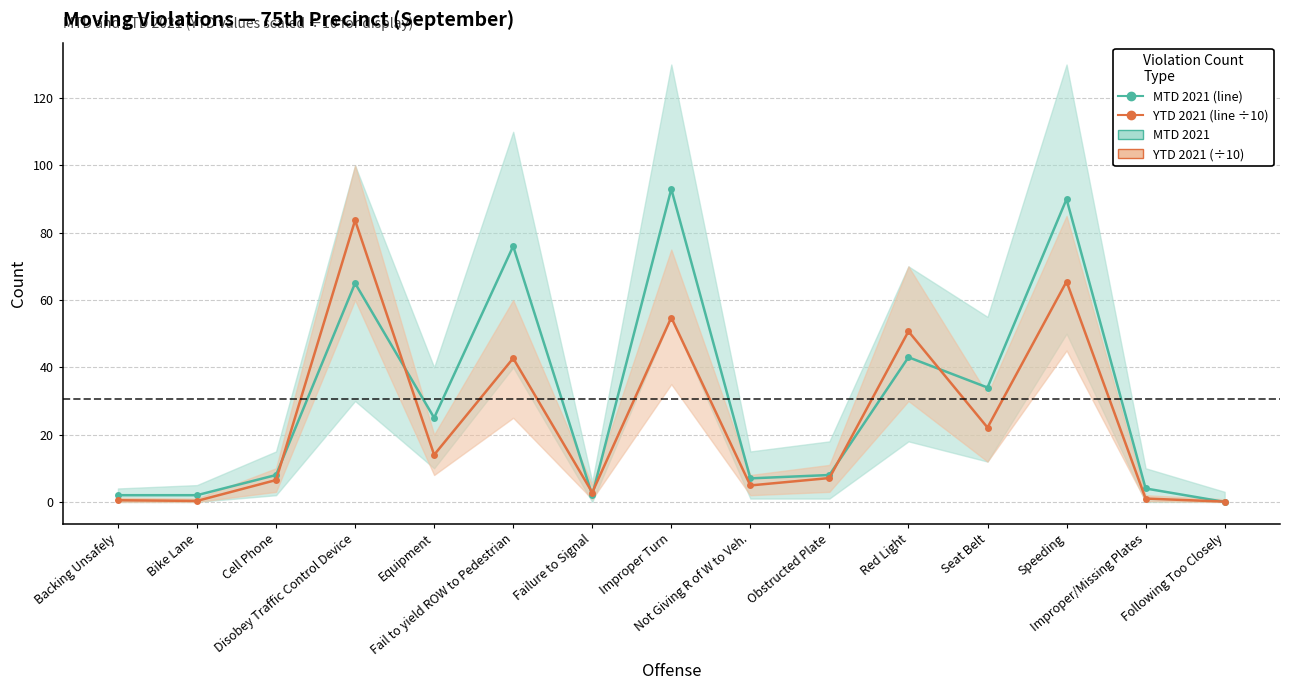

What is the label of the 13th point from the right?

Cell Phone